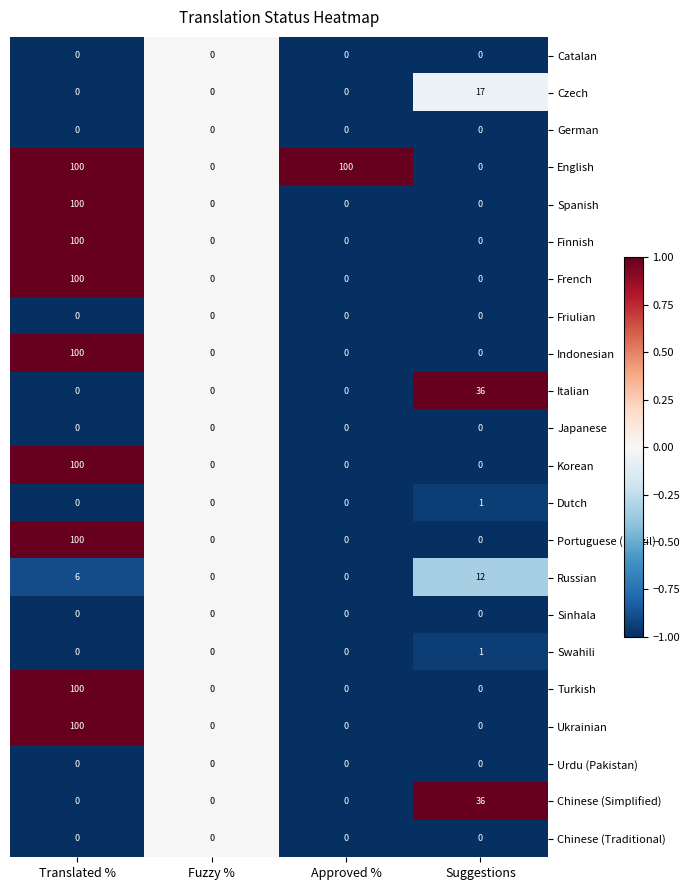

True or false: Urdu (Pakistan) has a value of 0 at Translated %.

True